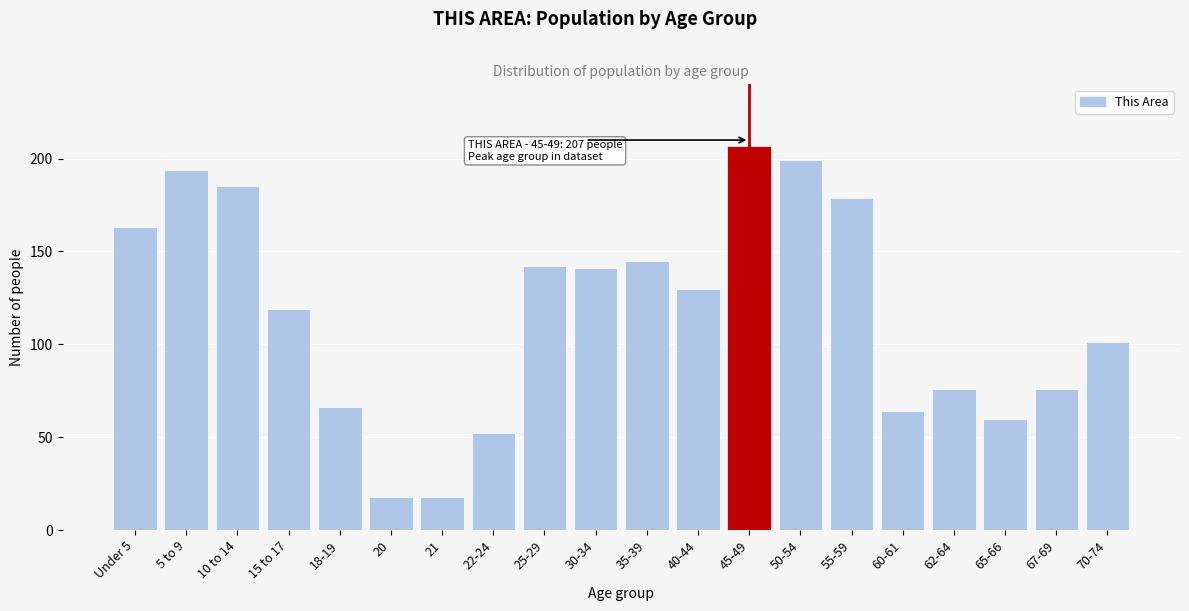

Reading left to right, transcribe all the data shown in this chart.

163	194	185	119	66	18	18	52	142	141	145	130	207	199	179	64	76	60	76	101